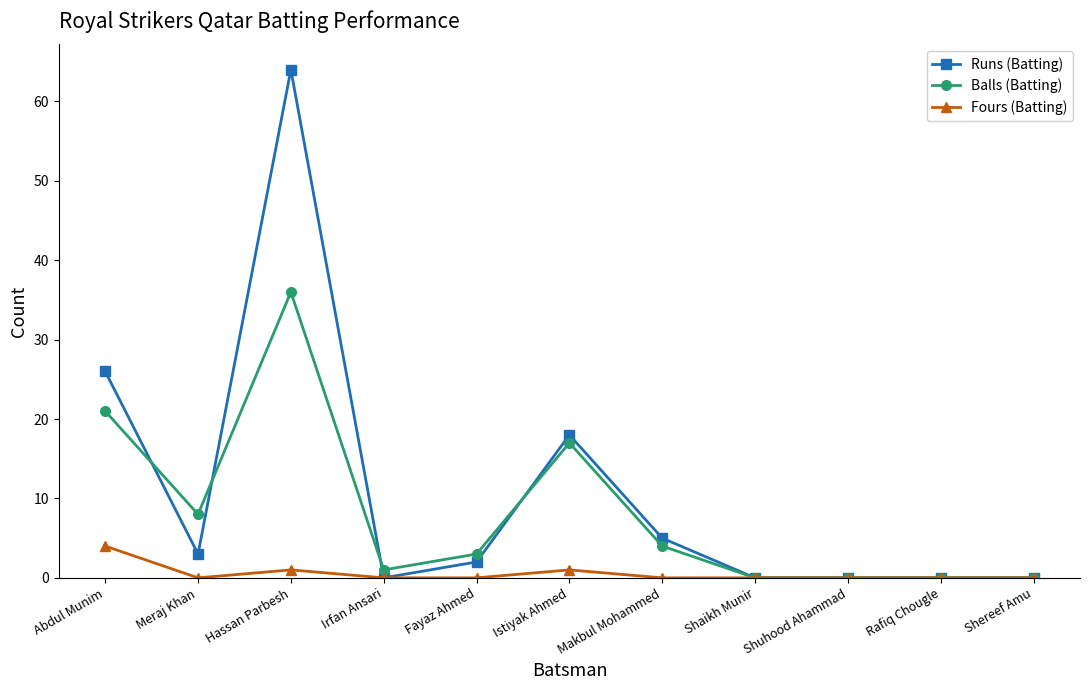

How many values in the Runs (Batting) series are below 2?

5